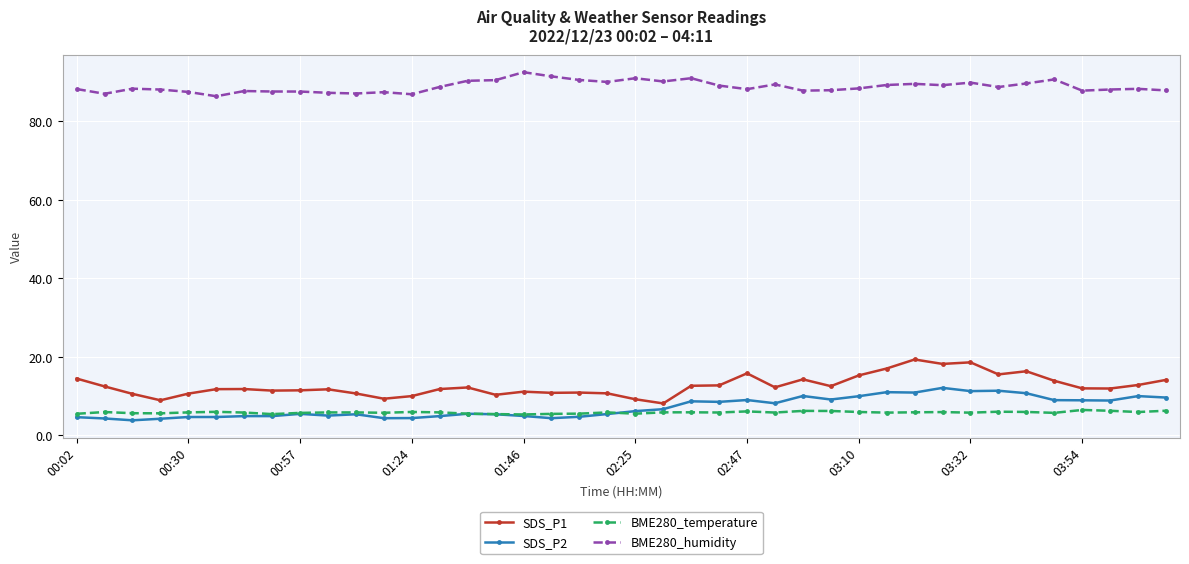

What is the highest value of the BME280_humidity series?

92.5